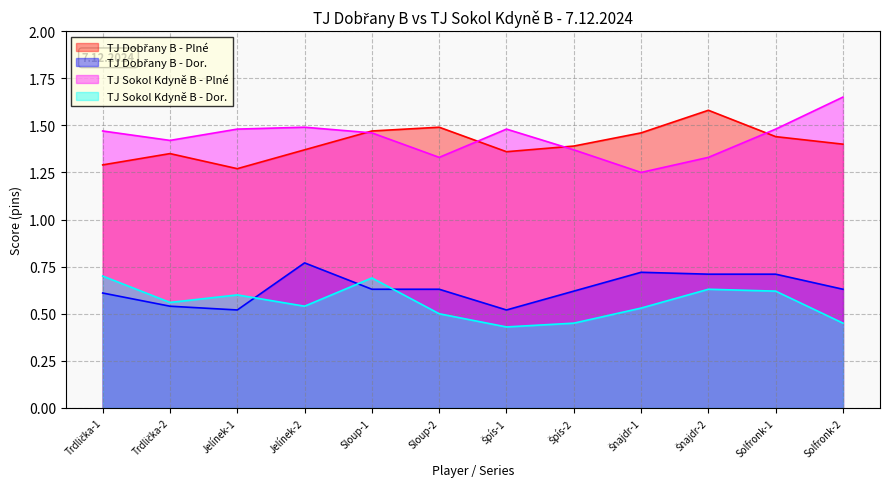

What is the smallest value displayed?

0.4